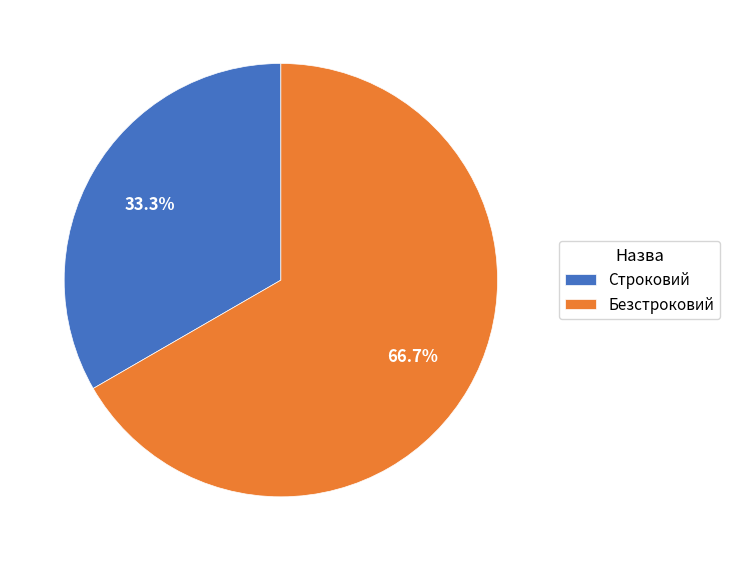

How many segments does this pie chart have?

2